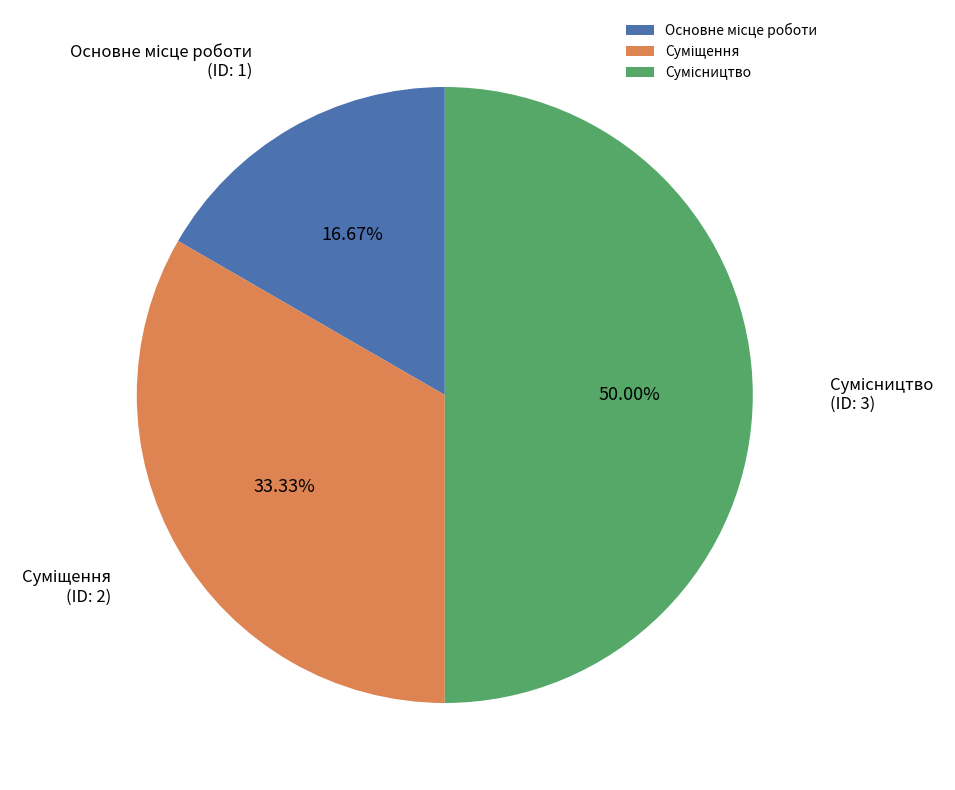

The Основне місце роботи slice represents 17% of the pie. True or false?

True